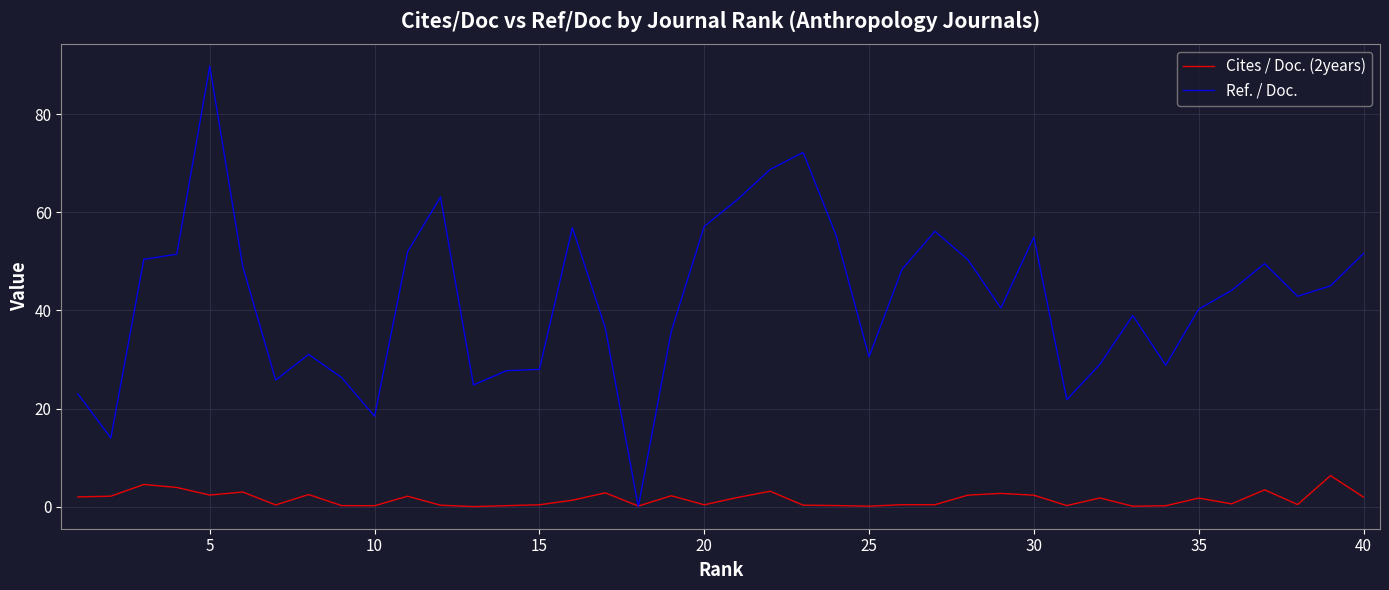

How many distinct data groups are displayed?

2